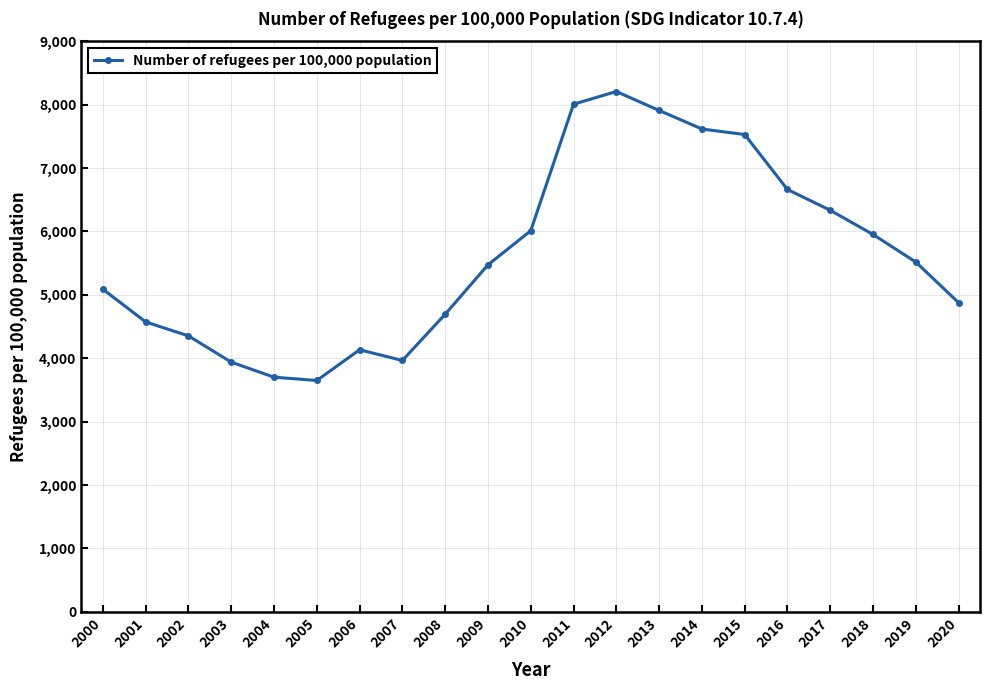

What is the difference between the second highest and minimum values?

4357.6